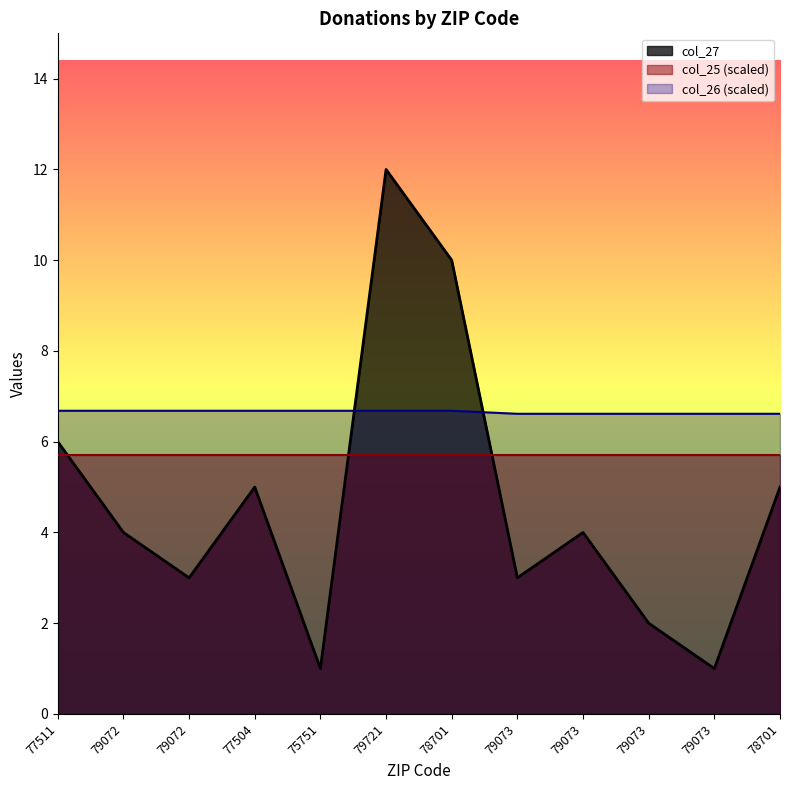

List the series in order of their overall mean, highest first.

col_26 (scaled), col_25 (scaled), col_27